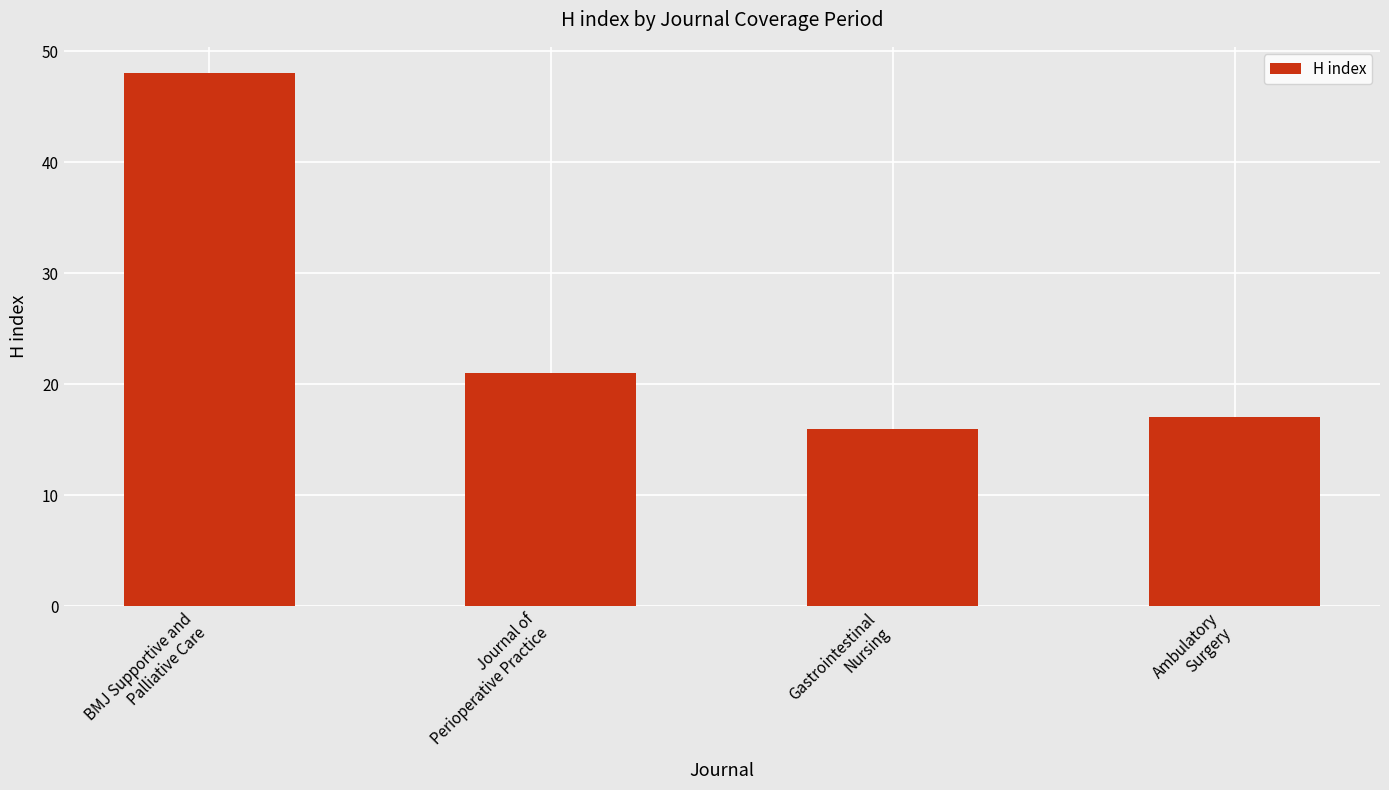

Reading left to right, extract all data points from this chart.

48	21	16	17